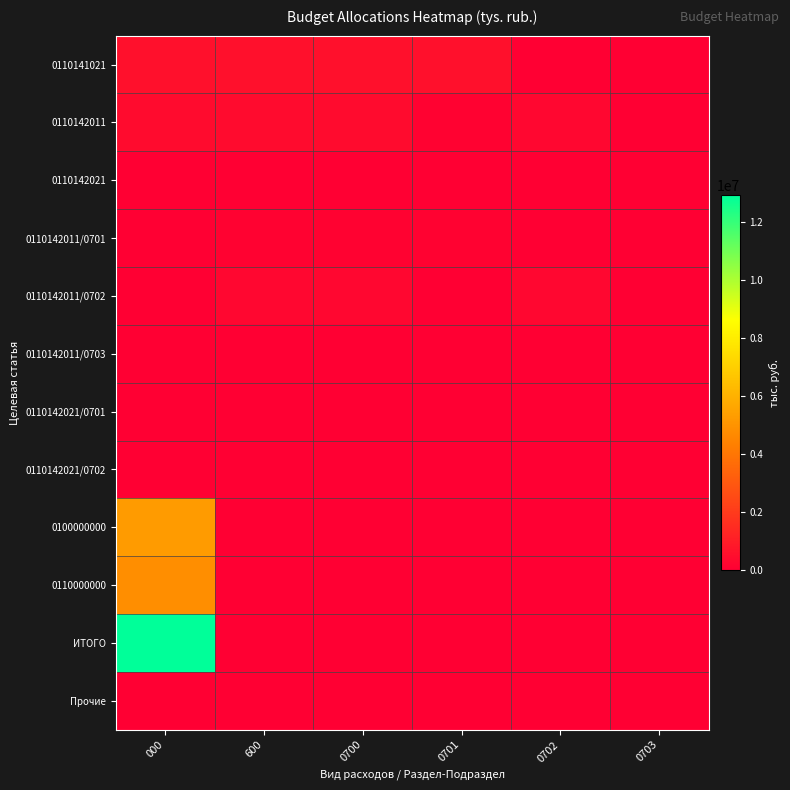

Reading left to right, extract all data points from this chart.

0110141021: 000=564151.8	600=564151.8	0700=564151.8	0701=564151.8	0702=0.0	0703=0.0
0110142011: 000=404404.3	600=404404.3	0700=404404.3	0701=119242.3	0702=274305.9	0703=10856.1
0110142021: 000=6272.5	600=6272.5	0700=6272.5	0701=3975.8	0702=2296.7	0703=0.0
0110142011/0701: 000=0.0	600=119242.3	0700=119242.3	0701=119242.3	0702=0.0	0703=0.0
0110142011/0702: 000=0.0	600=274305.9	0700=274305.9	0701=0.0	0702=274305.9	0703=0.0
0110142011/0703: 000=0.0	600=10856.1	0700=10856.1	0701=0.0	0702=0.0	0703=10856.1
0110142021/0701: 000=0.0	600=3975.8	0700=3975.8	0701=3975.8	0702=0.0	0703=0.0
0110142021/0702: 000=0.0	600=2296.7	0700=2296.7	0701=0.0	0702=2296.7	0703=0.0
0100000000: 000=5264102.3	600=0.0	0700=0.0	0701=0.0	0702=0.0	0703=0.0
0110000000: 000=4805940.1	600=0.0	0700=0.0	0701=0.0	0702=0.0	0703=0.0
ИТОГО: 000=12921556.1	600=0.0	0700=0.0	0701=0.0	0702=0.0	0703=0.0
Прочие: 000=0.0	600=0.0	0700=0.0	0701=0.0	0702=0.0	0703=0.0